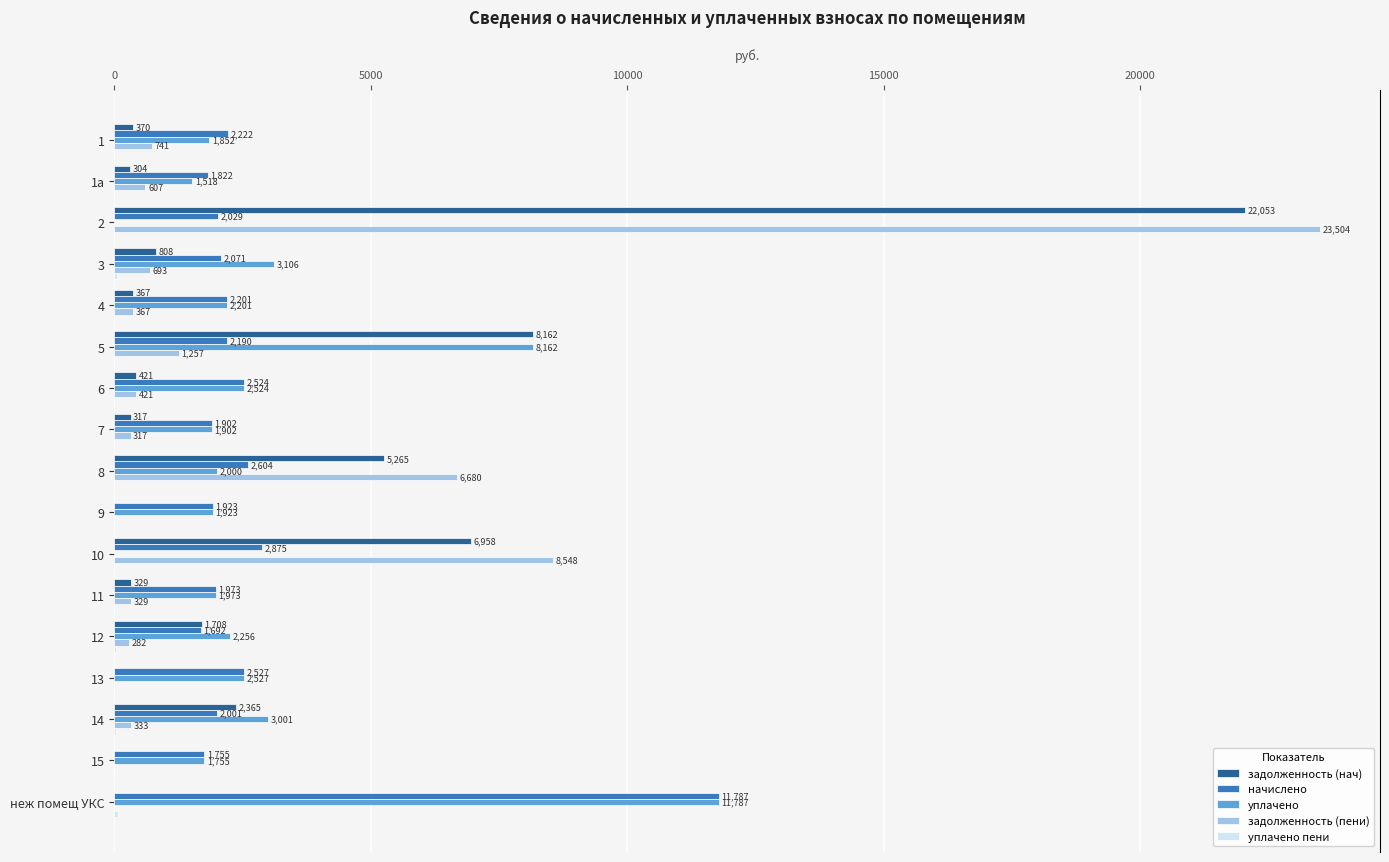

Which series changed the most between 8 and 9?

задолженность (пени)